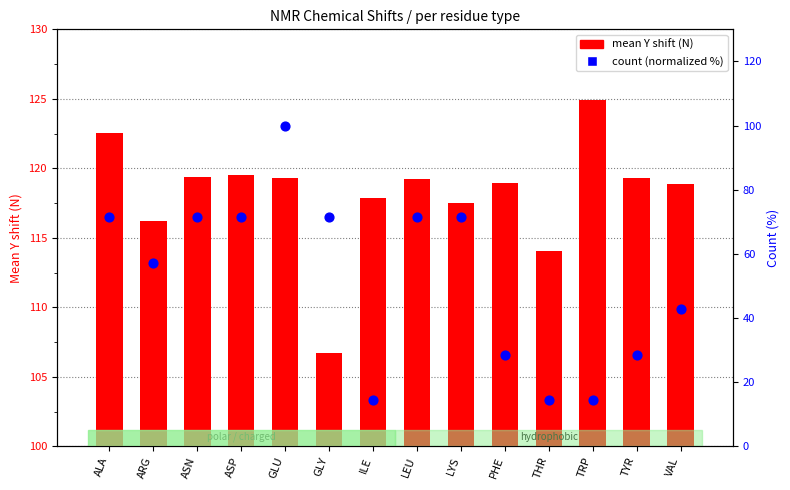

Is the value of mean Y shift (N) at THR greater than the value of count (normalized %) at ASN?

Yes